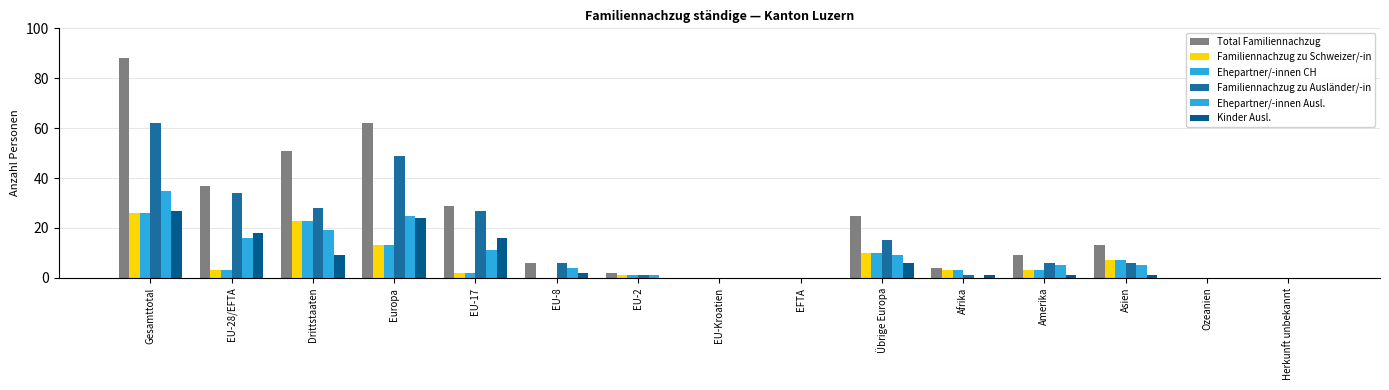

The value of Total Familiennachzug at Übrige Europa is 6. True or false?

False